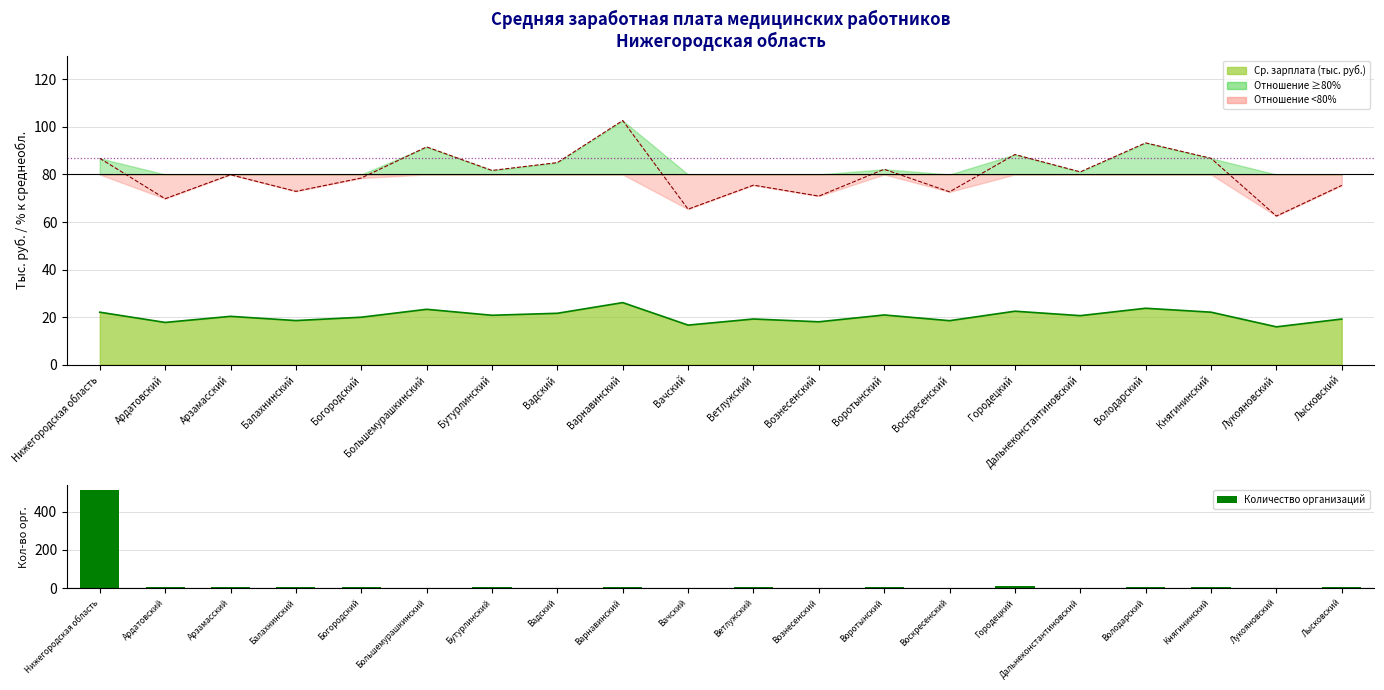

List the labels in order of value, smallest first.

Большемурашкинский, Воскресенский, Вадский, Вачский, Вознесенский, Дальнеконстантиновский, Лукояновский, Ардатовский, Бутурлинский, Варнавинский, Володарский, Княгининский, Балахнинский, Воротынский, Лысковский, Ветлужский, Арзамасский, Богородский, Городецкий, Нижегородская область